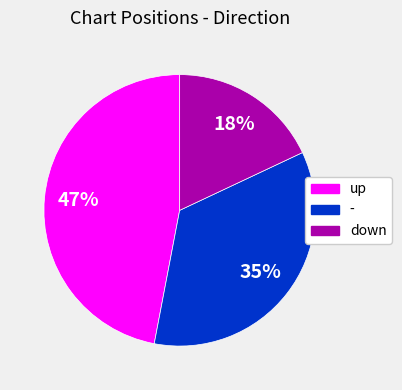

Do down and up together represent more than half of the pie?

Yes